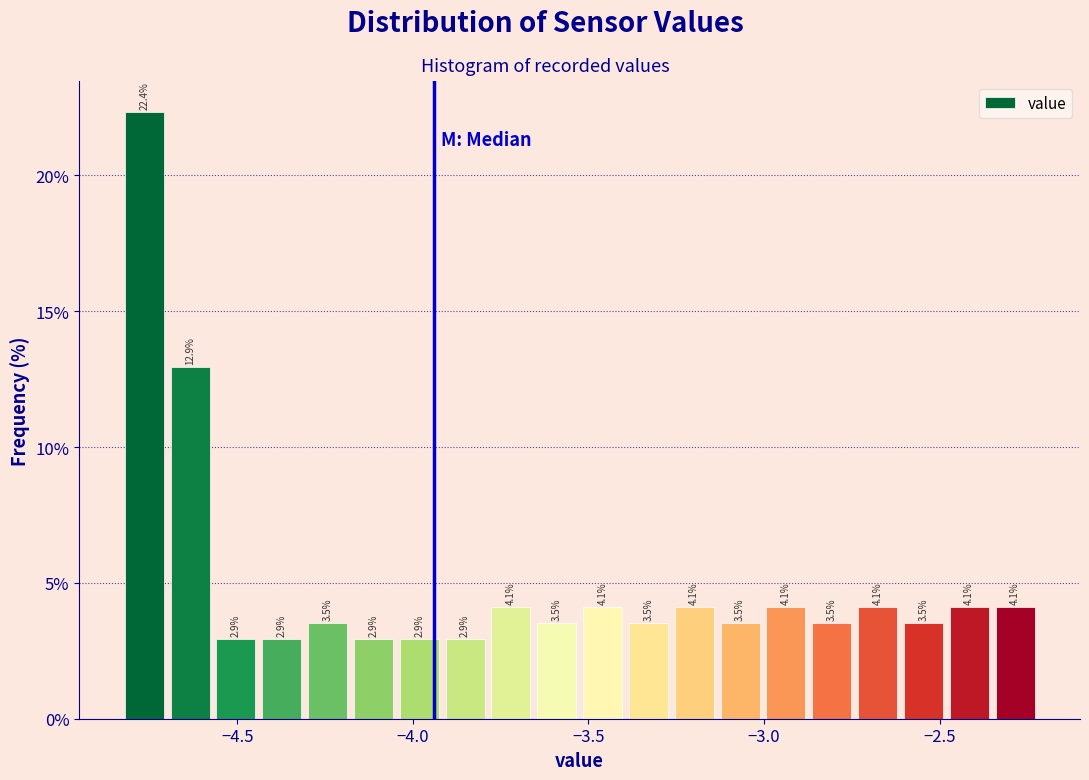

Around what value on the x-axis is the tallest bar? Give the approximate position of its centre, as read against the axis.

-4.75